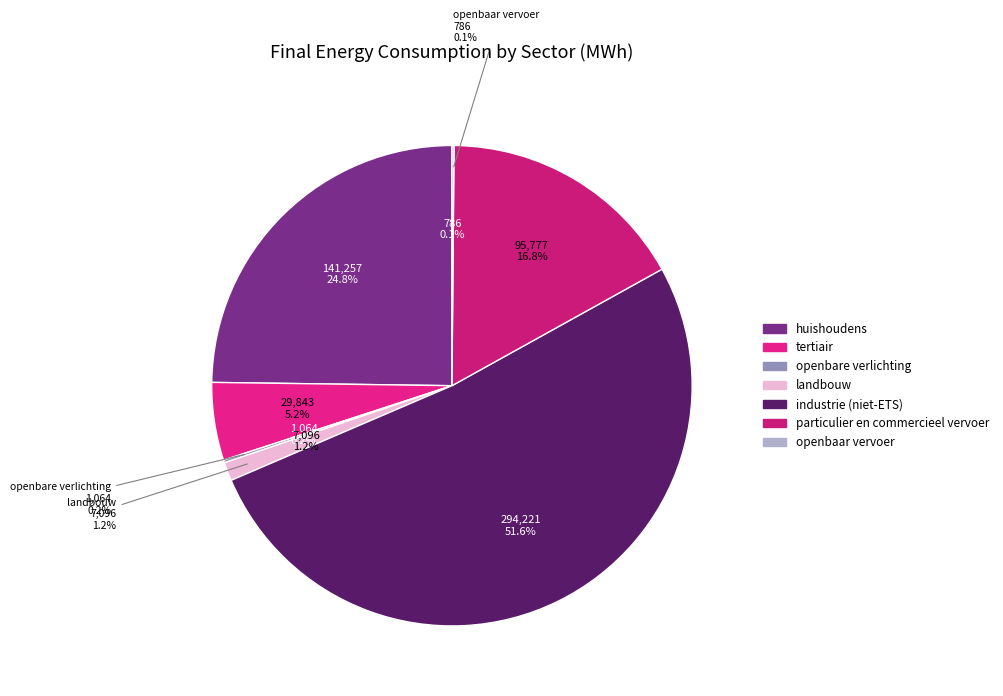

To the nearest percent, what is the difference between the huishoudens and particulier en commercieel vervoer slice percentages?

8%